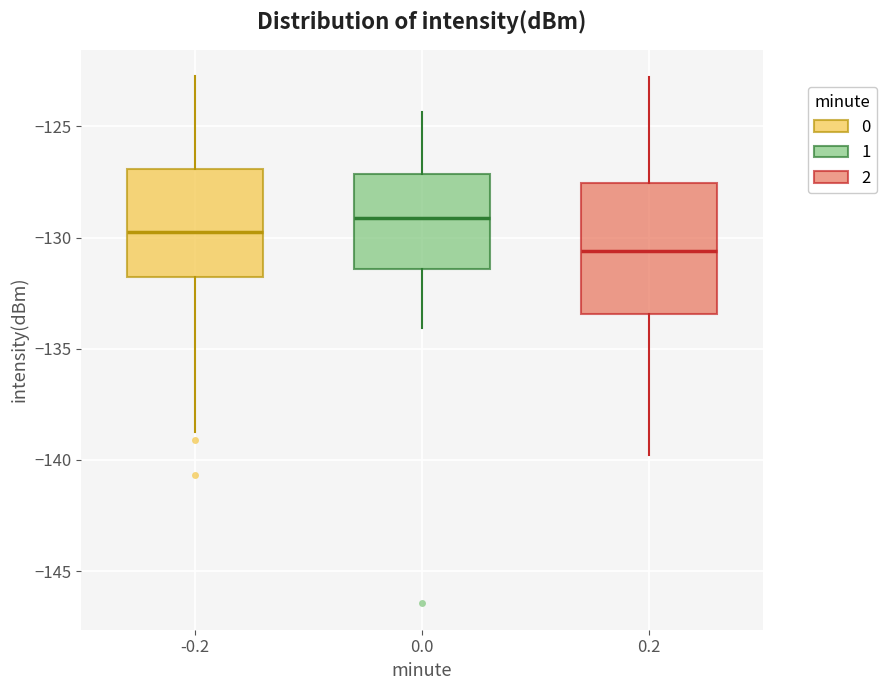

Which box is the tallest, from its lower edge to its upper edge?

0.2